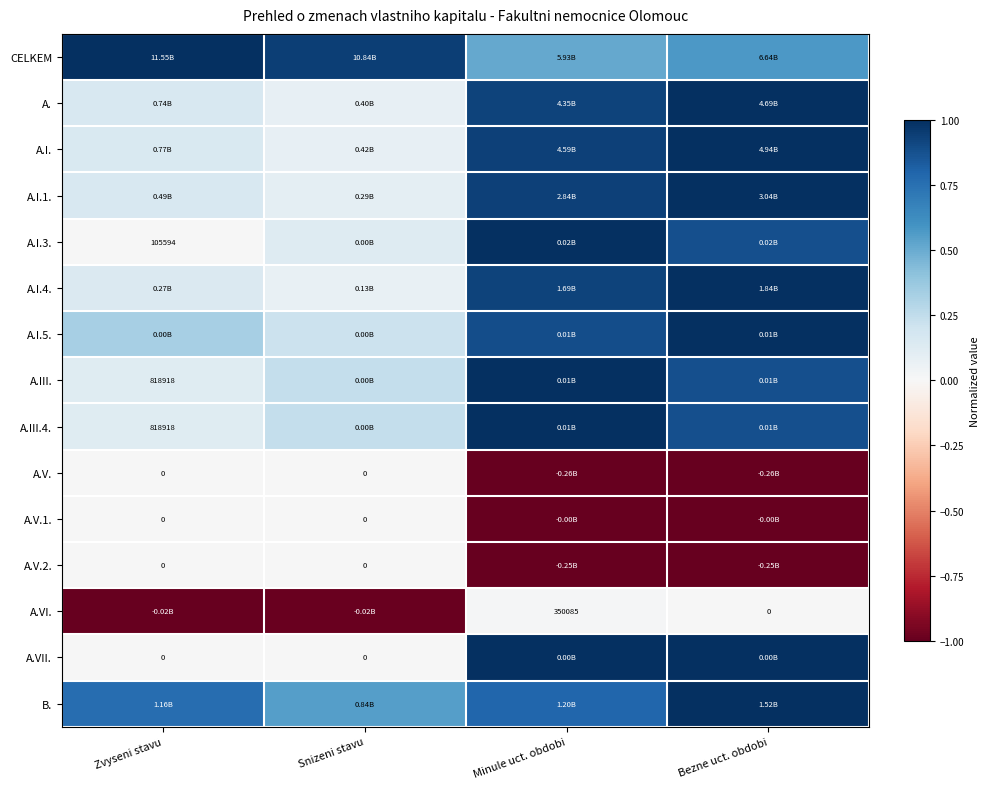

The value of A.VII. at Zvyseni stavu is -0.6. True or false?

False